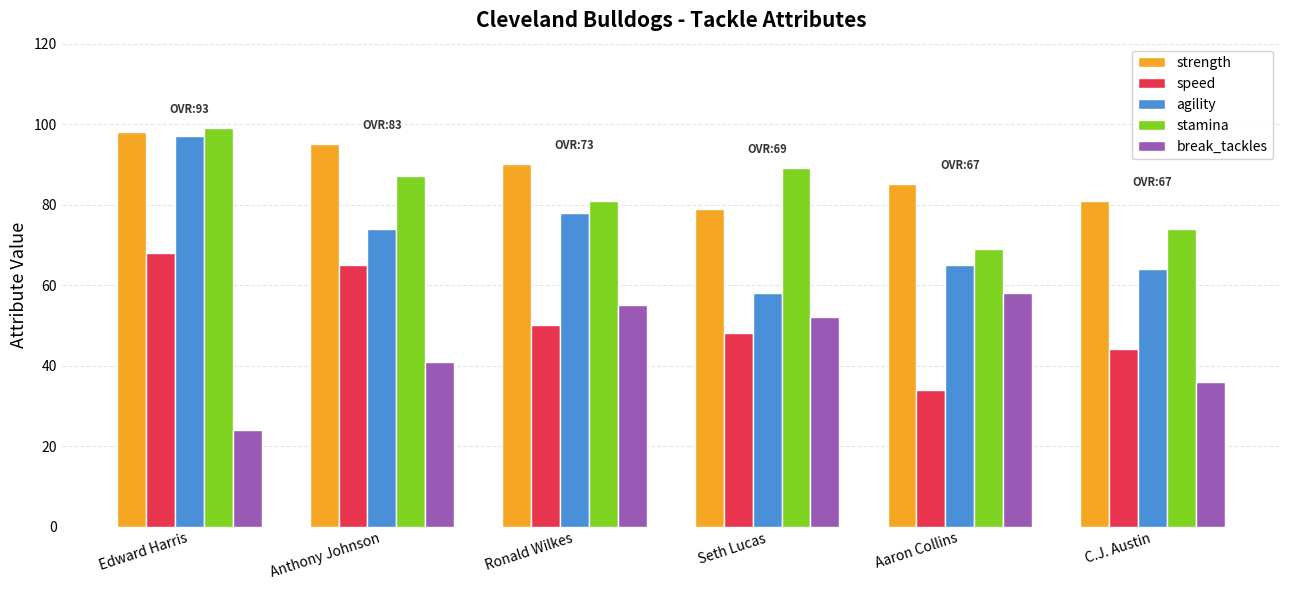

How many bars are there in each group?

5